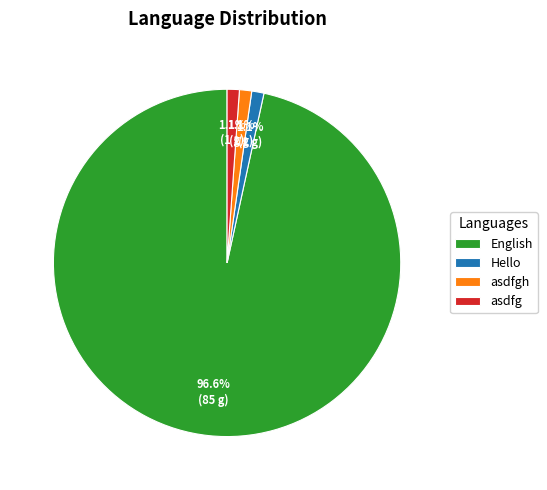

Which category has the biggest portion of the pie?

English